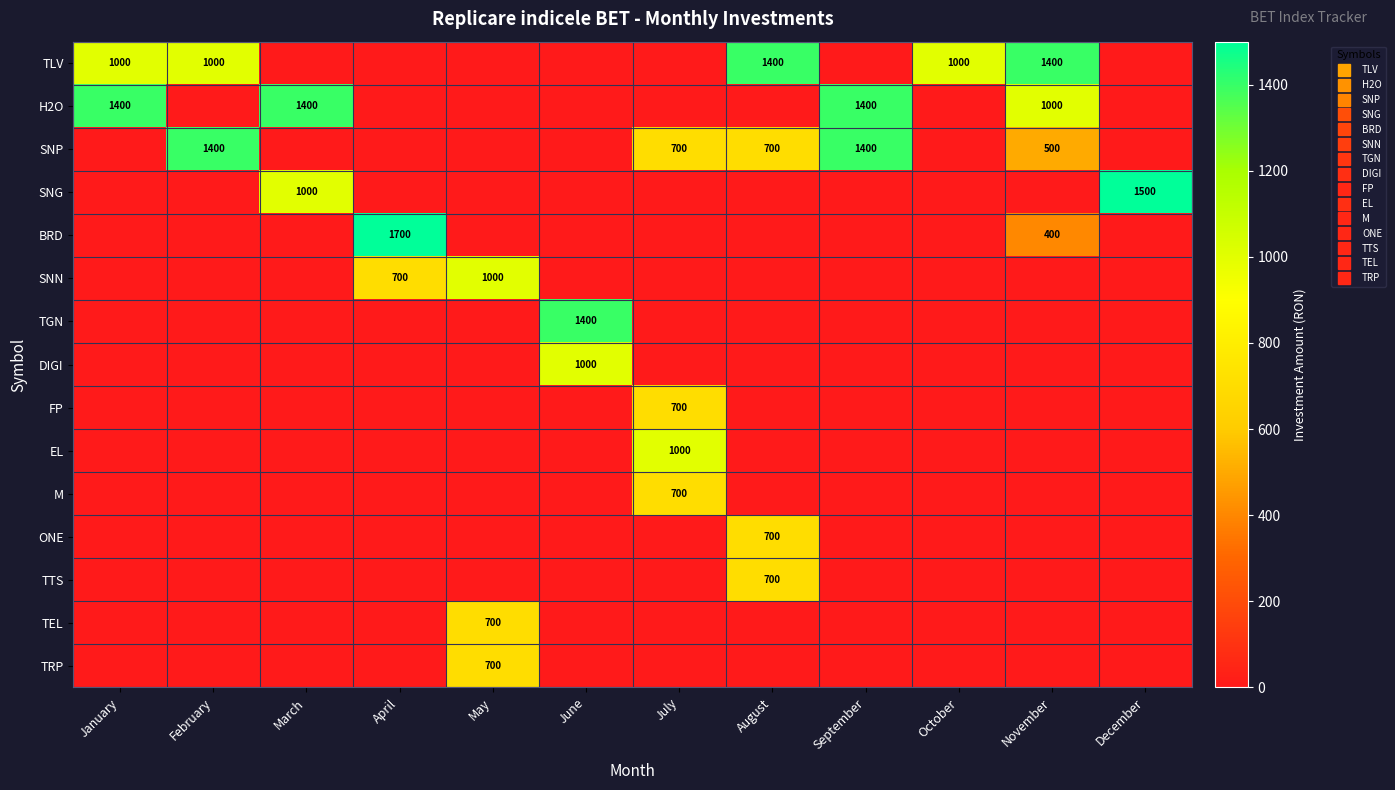

How many categories are shown in the chart?

12